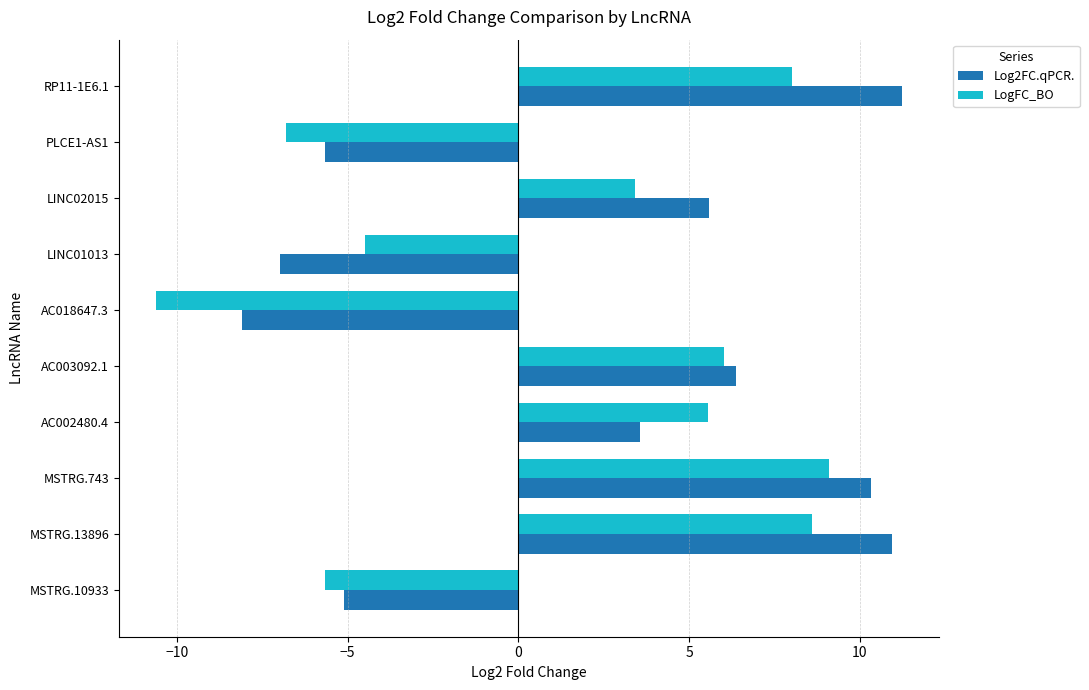

How many values in LogFC_BO are below zero?

4